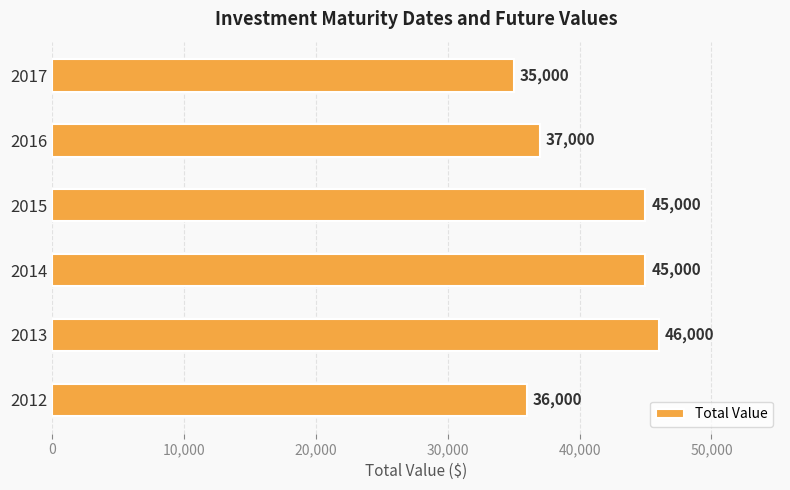

What is the ratio of the value at 2017 to the value at 2014?

0.8